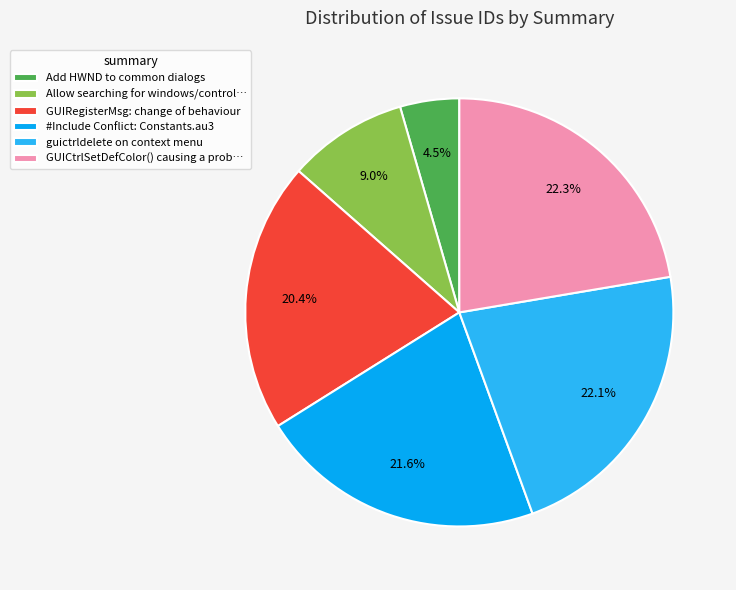

How many segments does this pie chart have?

6